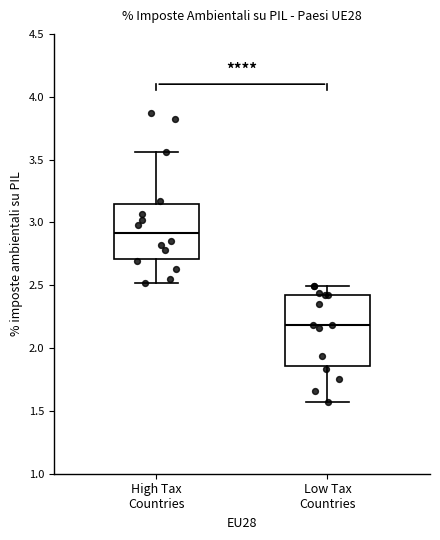

Which box is the tallest, from its lower edge to its upper edge?

Low Tax Countries